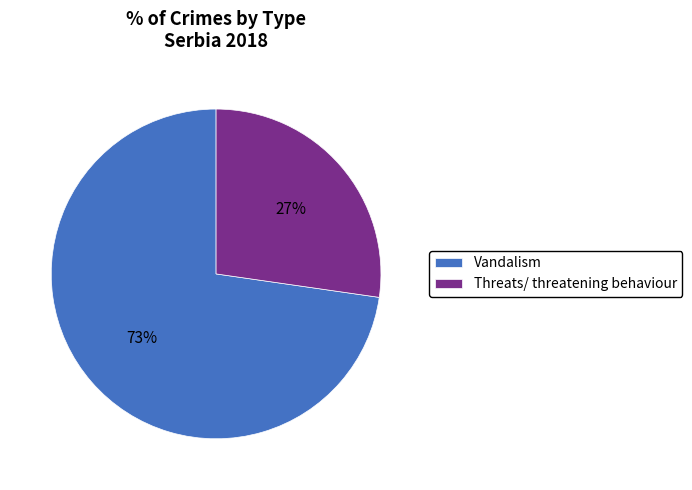

What percentage is the Threats/ threatening behaviour slice, to the nearest percent?

27%